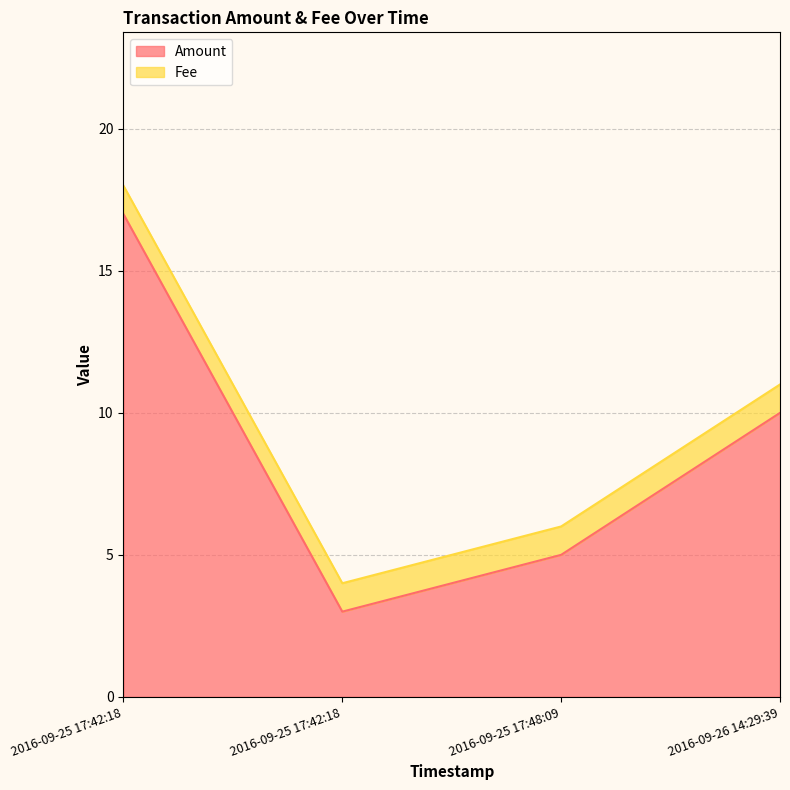

The chart shows a value of 10 at 2016-09-26 14:29:39. True or false?

True